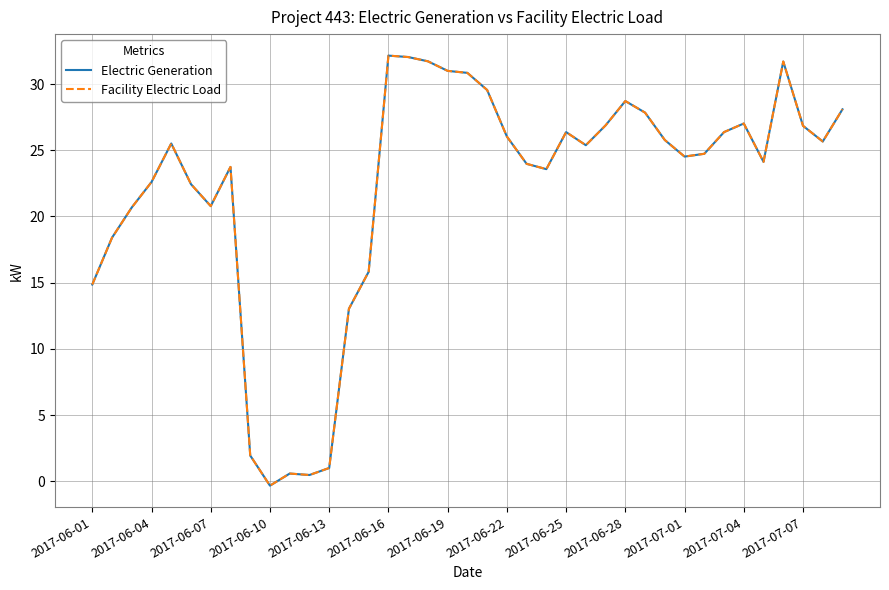

Does the chart display data point markers on the line(s)?

No